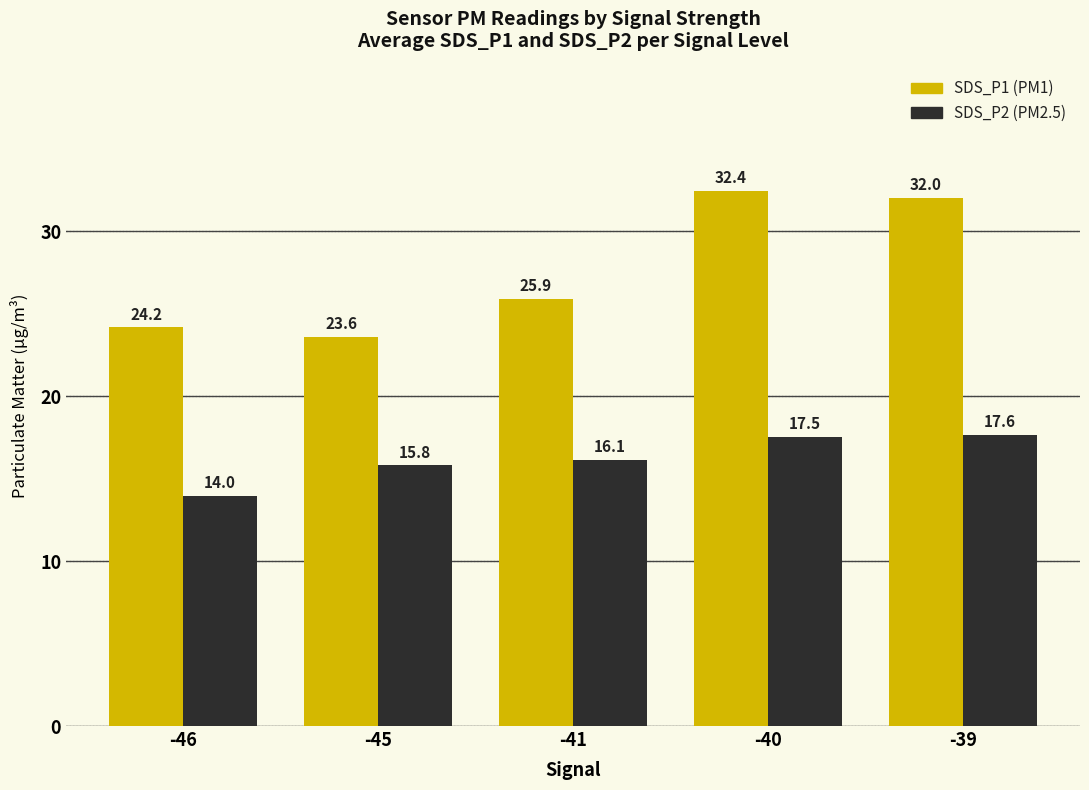

Are the bars grouped side by side (vs. stacked)?

Yes